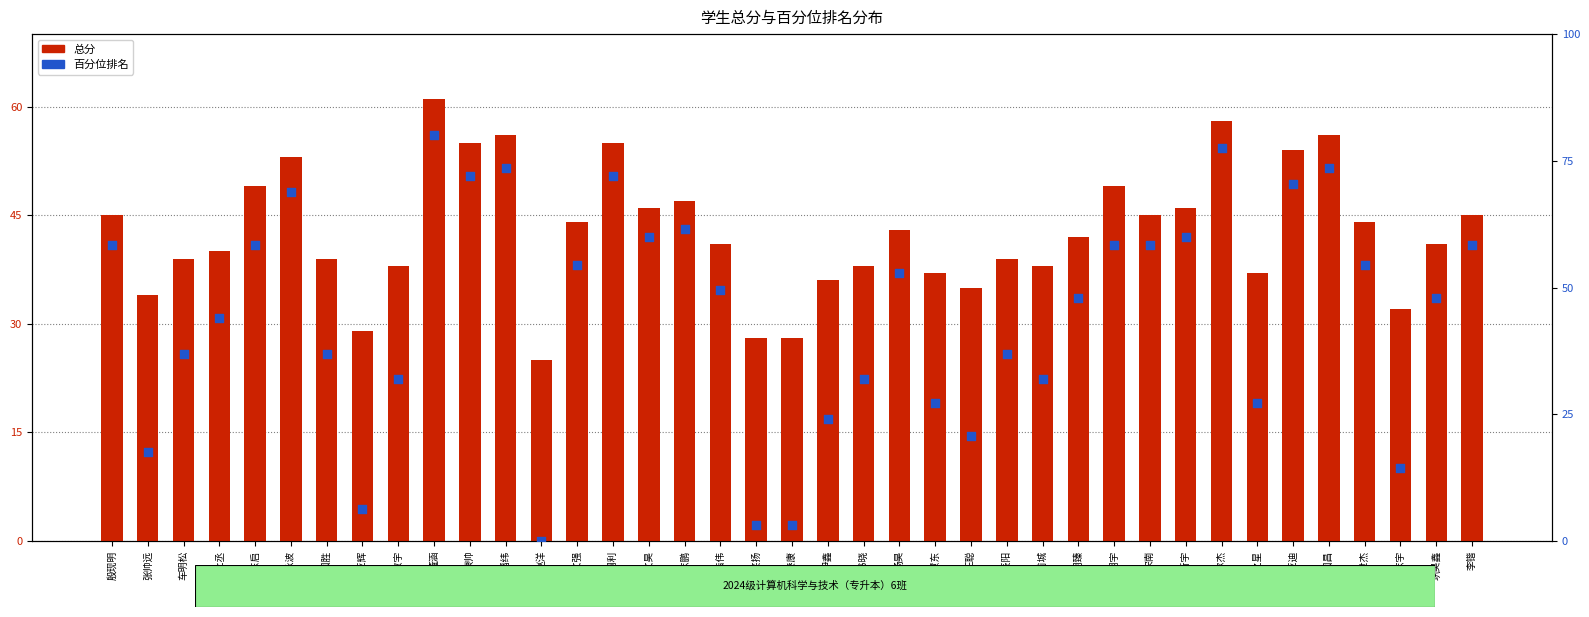

Which series has the largest Y range (max minus min)?

百分位排名